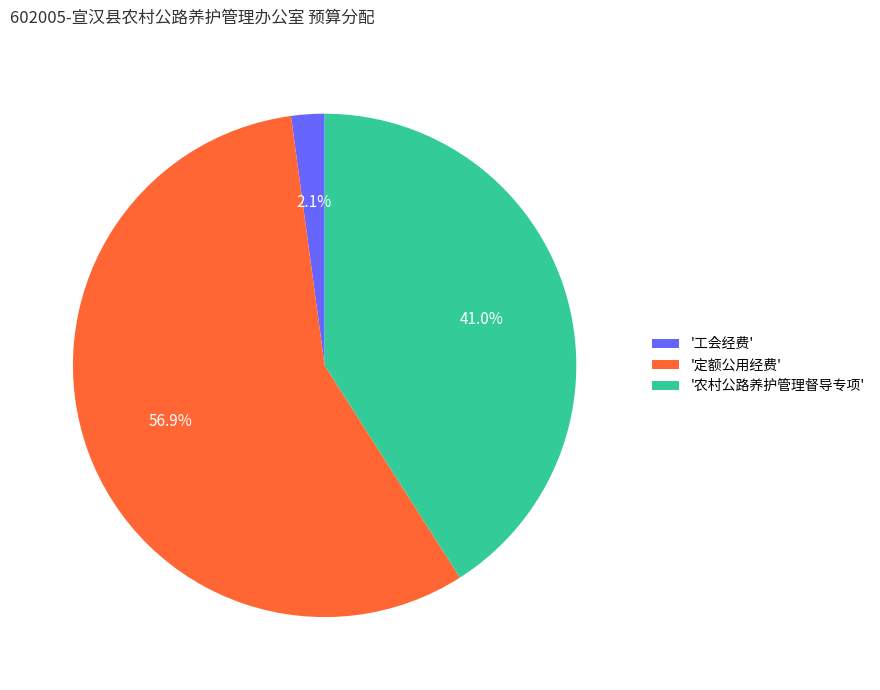

Which has a higher value, '定额公用经费' or '农村公路养护管理督导专项'?

'定额公用经费'